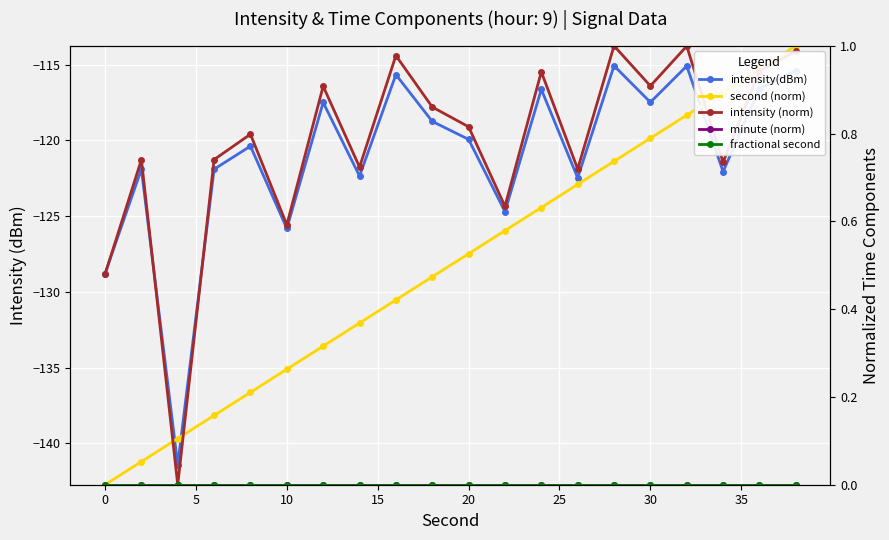

What are all the series names shown in the legend?

intensity(dBm), second (norm), intensity (norm), minute (norm), fractional second